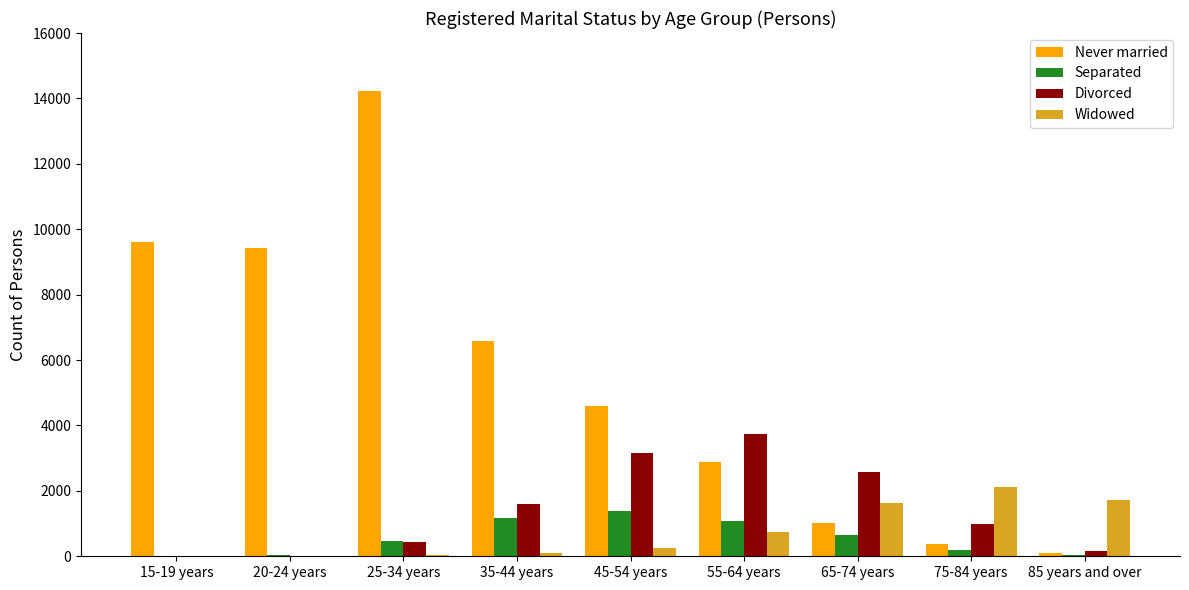

What is the maximum value shown in the chart?

14216